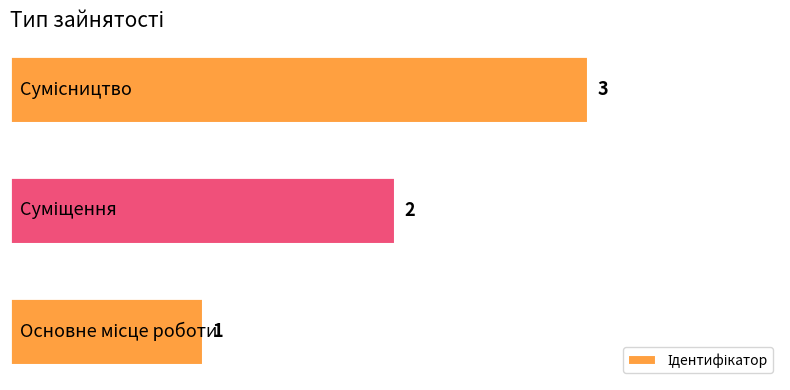

How many data points are less than 2?

1